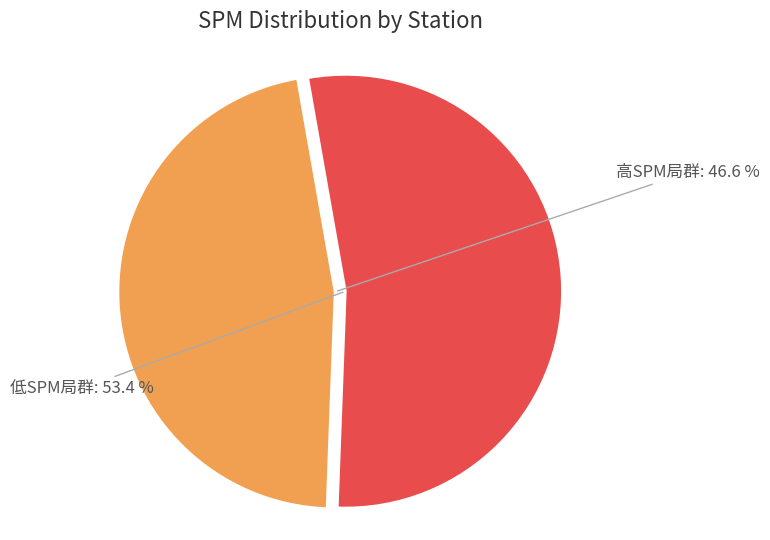

To the nearest percent, what is the difference between the largest and smallest slice percentages?

7%